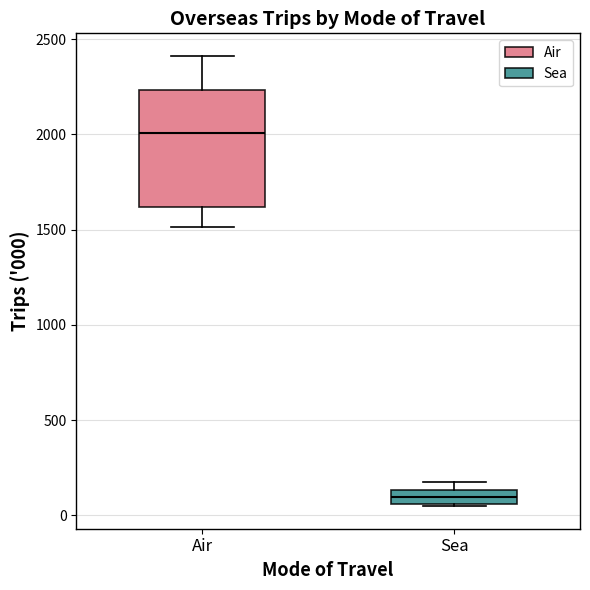

Reading left to right, read every box against the y-axis: the position of its median line, the range the box covers, and the ends of its whiskers. The values are not printed on the chart, so give them approximately, as read against the axis.

Air: median 2000, box 1600 to 2250, whiskers 1500 to 2400
Sea: median 100, box 50 to 150, whiskers 50 to 200